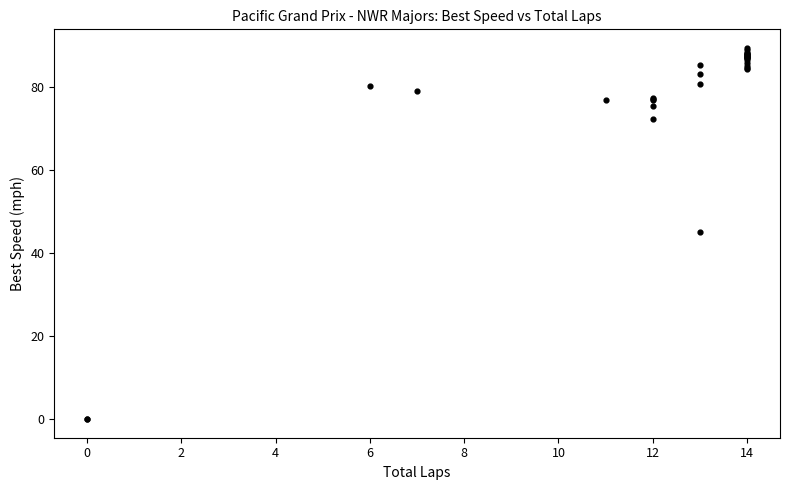

What Y value in the scatter plot is closest to 44?

45.0